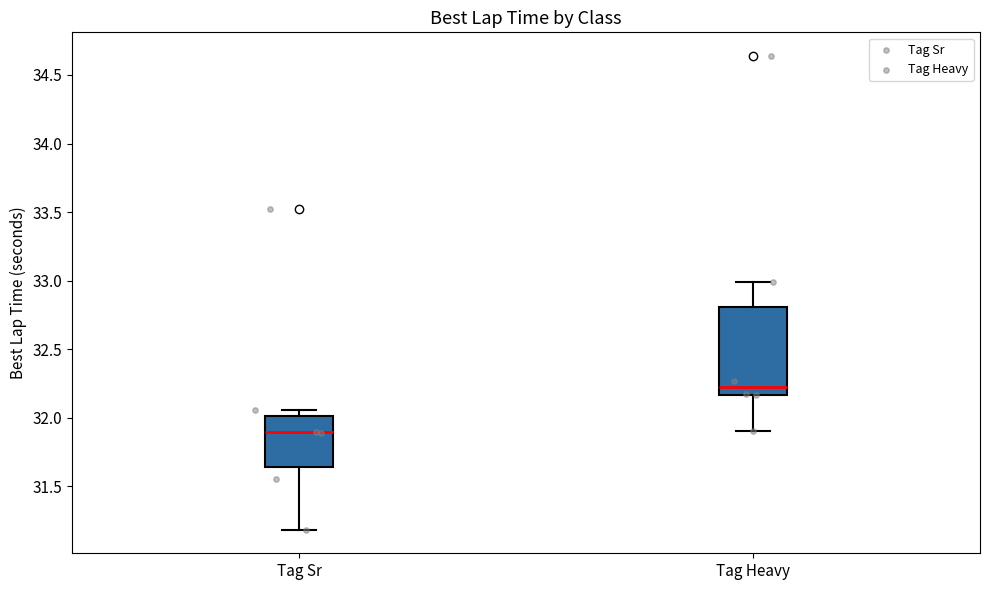

Comparing the boxes themselves (not the whiskers), which one is the tallest?

Tag Heavy